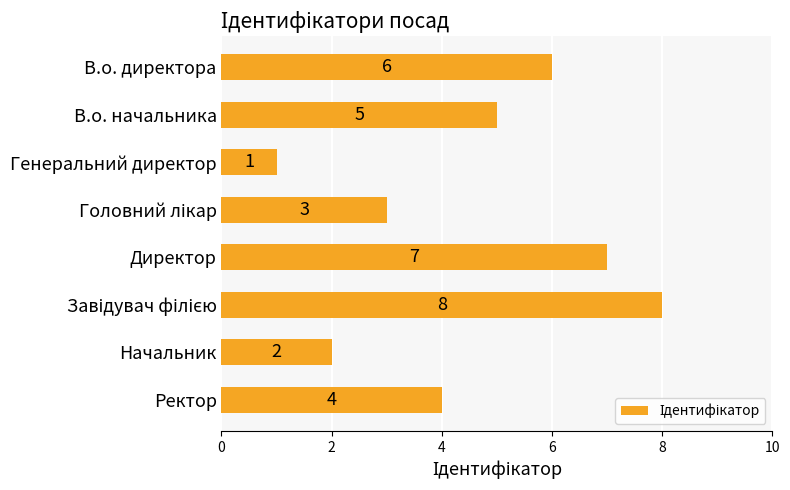

Reading top to bottom, extract all data points from this chart.

6	5	1	3	7	8	2	4